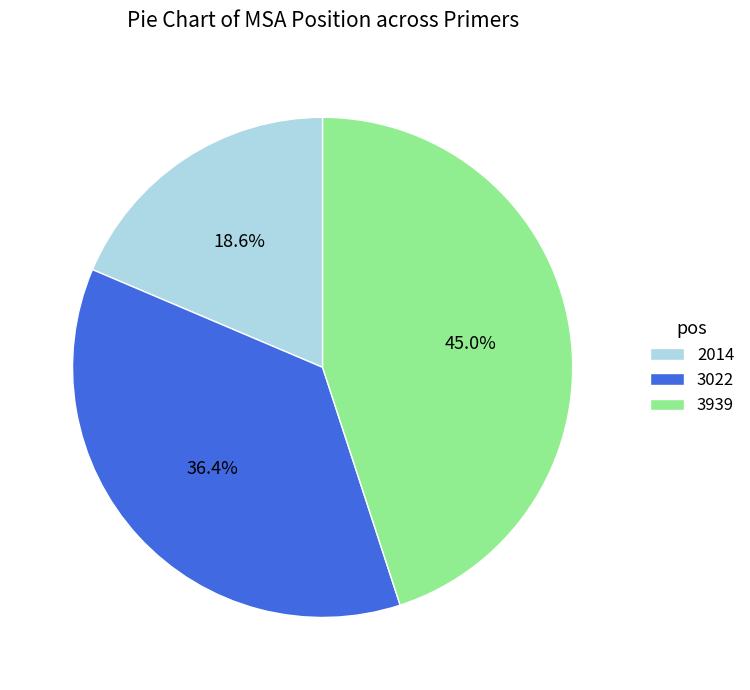

To the nearest percent, what is the difference between the largest and smallest slice percentages?

26%